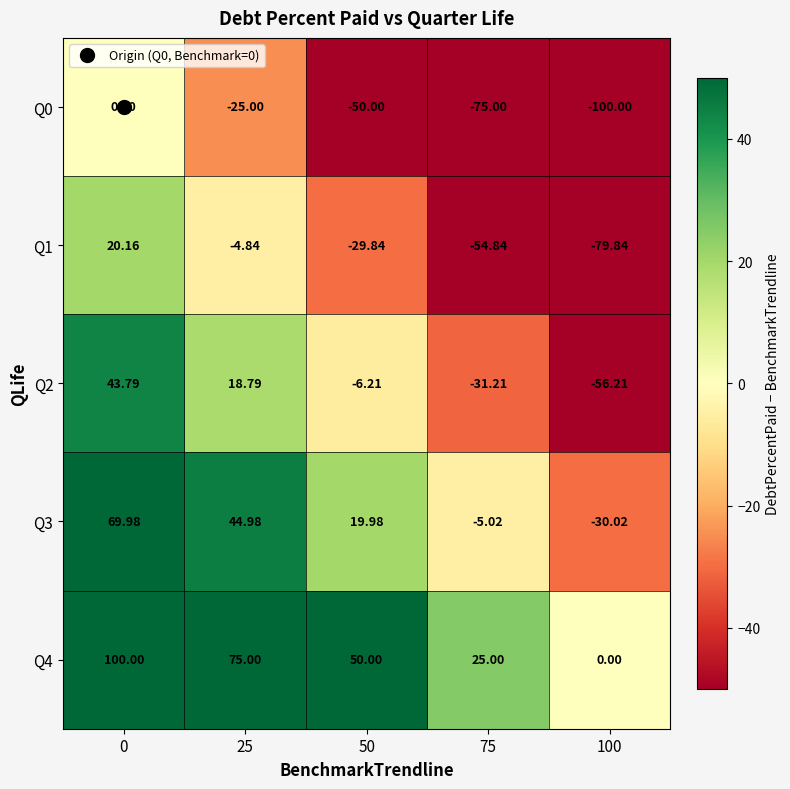

Is the value of Q0 at 50 greater than the value of Q1 at 50?

No